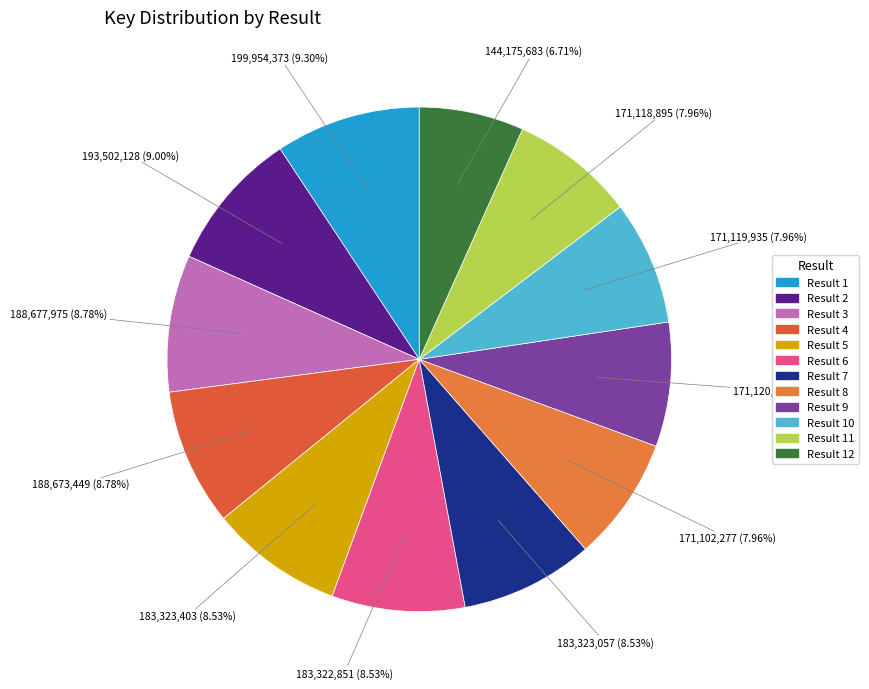

How many segments does this pie chart have?

12